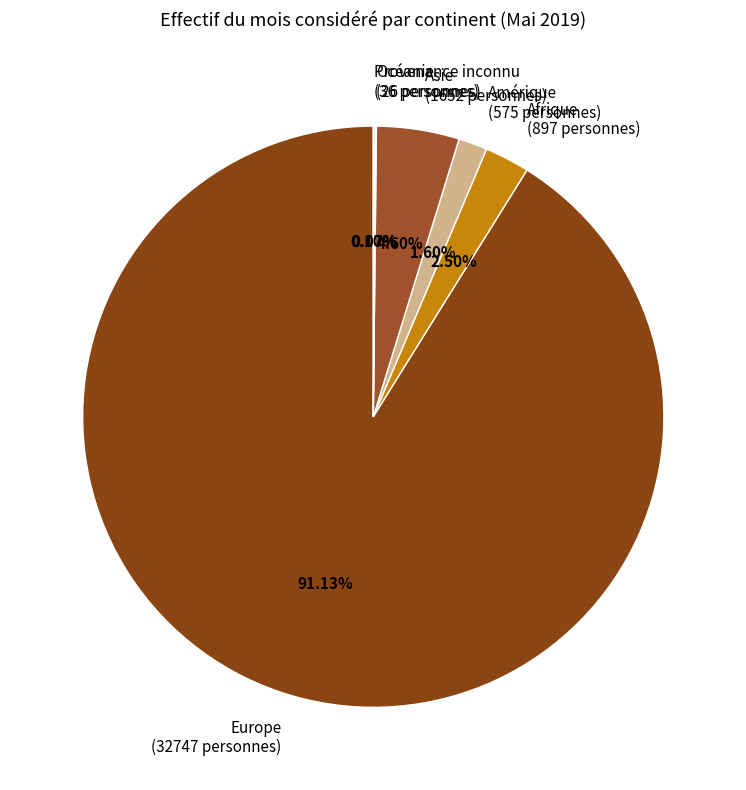

Is there a majority slice in this chart?

Yes